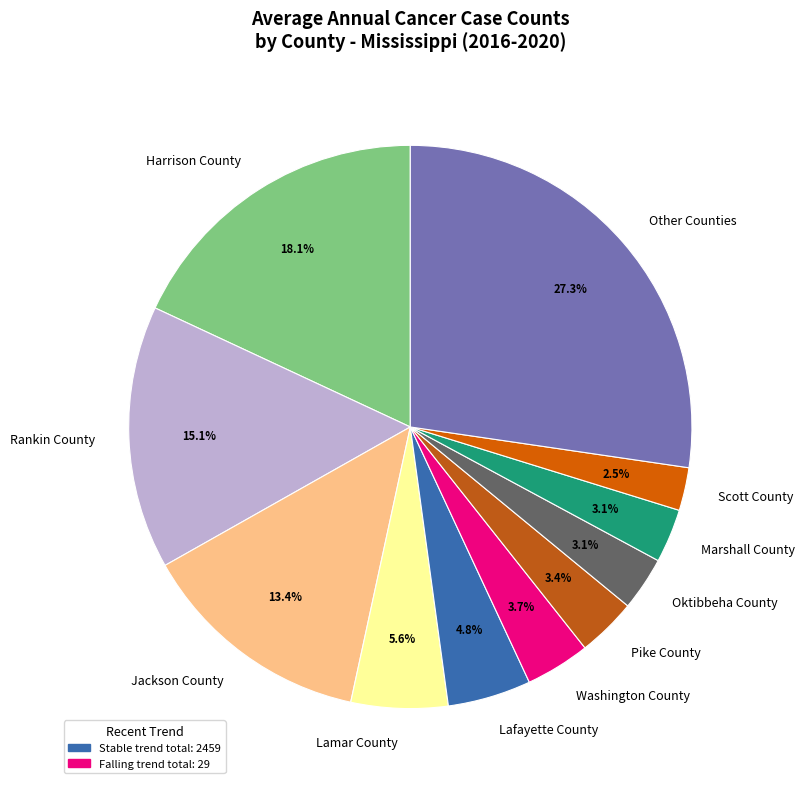

Which category has the biggest portion of the pie?

Other Counties